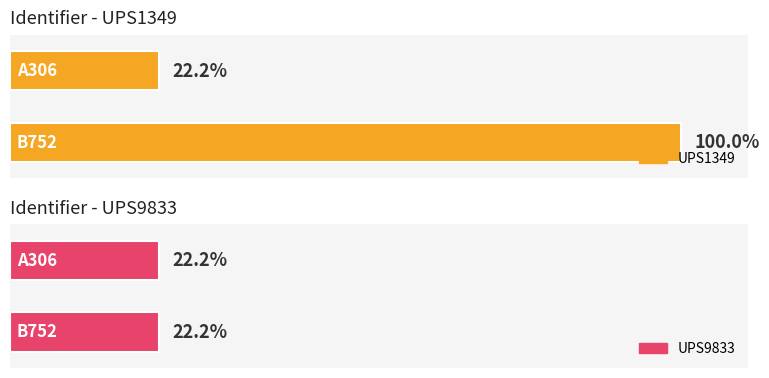

The value of UPS1349 at B752 is 5. True or false?

False